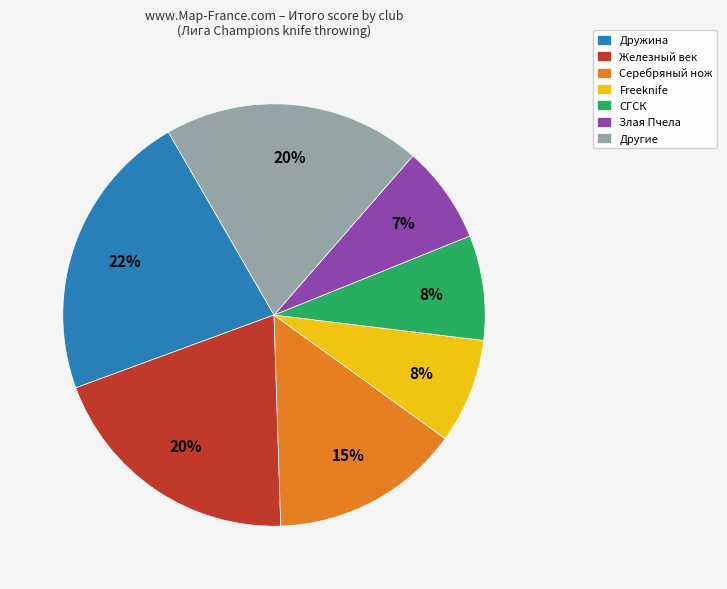

What is the ratio of the value at Железный век to the value at Дружина?

0.9